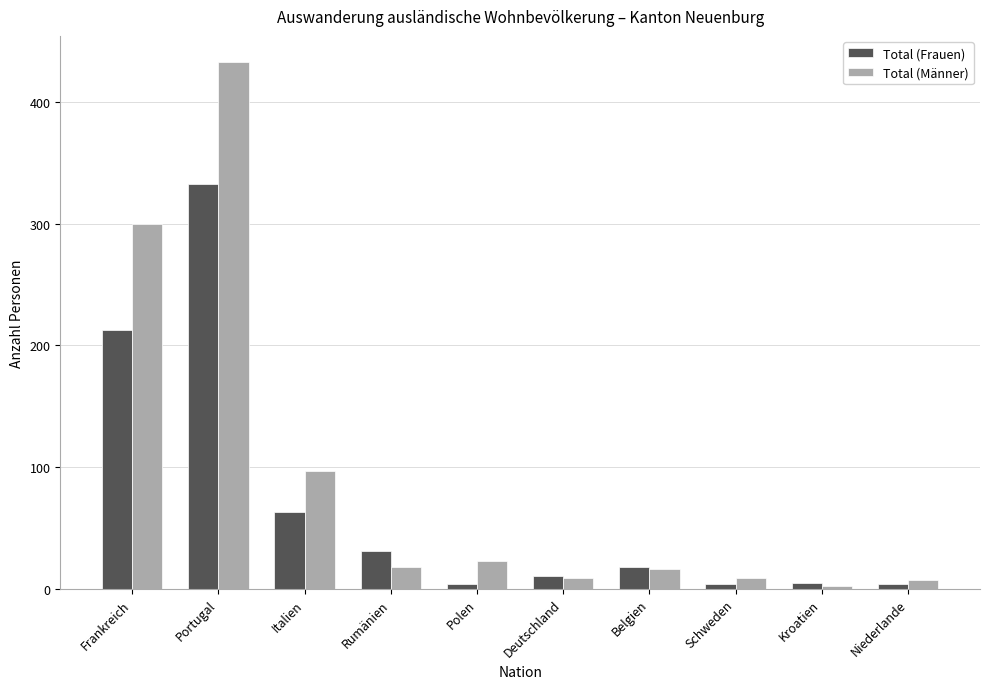

What is the difference between the maximum and minimum values in the Total (Frauen) series?

329